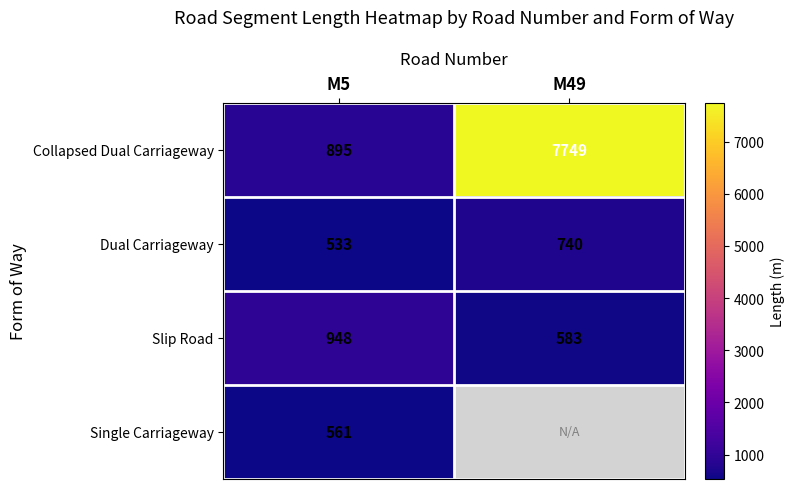

What is the smallest value displayed?

533.0